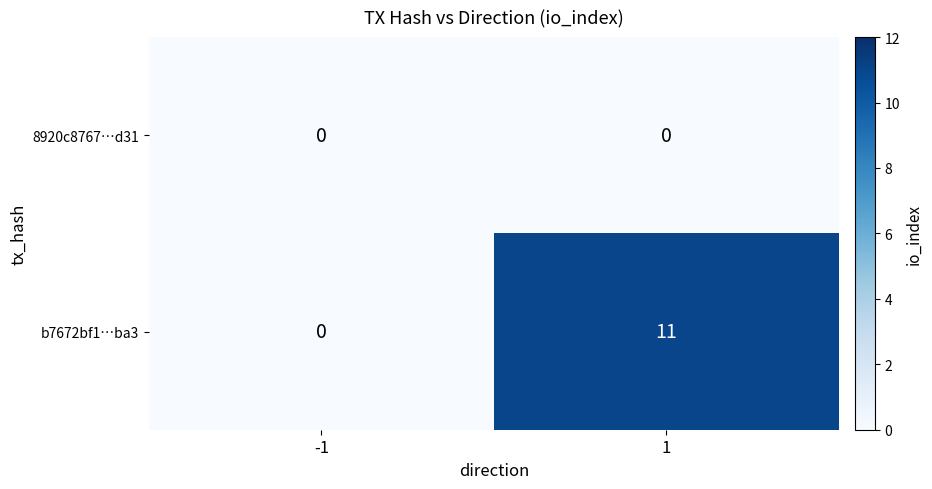

What is the sum of the b7672bf1…ba3 values at 1 and -1?

11